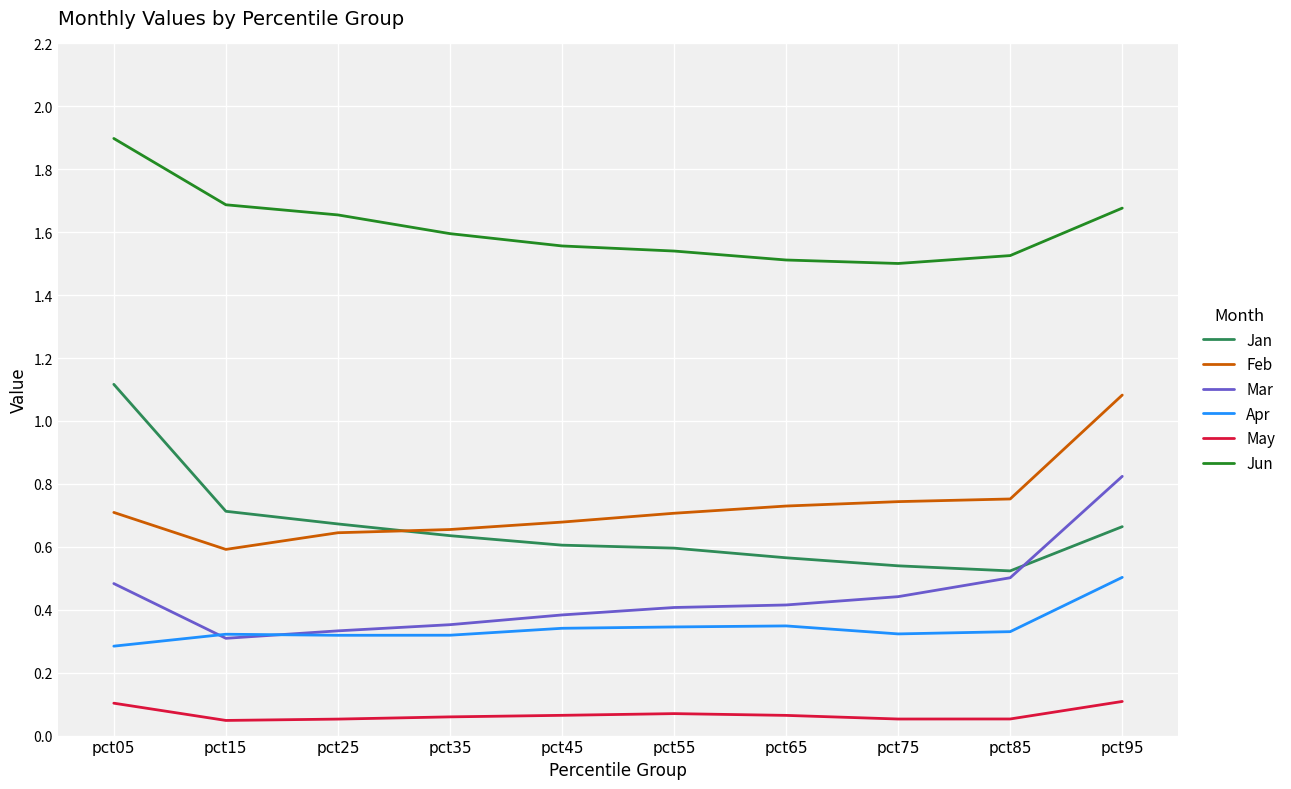

True or false: May has a value of 0.2 at pct05.

False